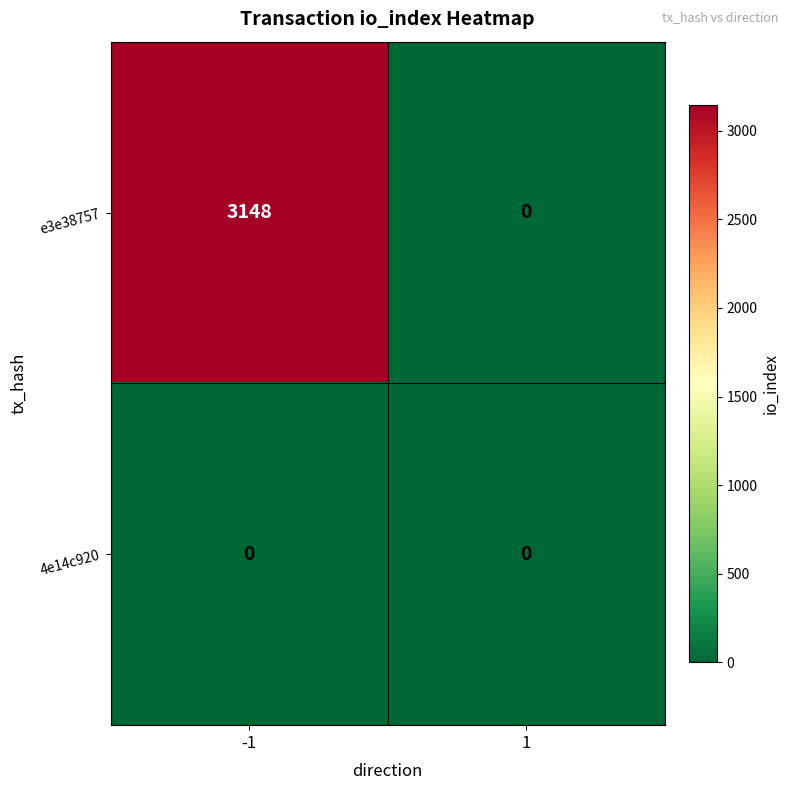

Rank the series by their maximum value, from lowest to highest.

4e14c920, e3e38757